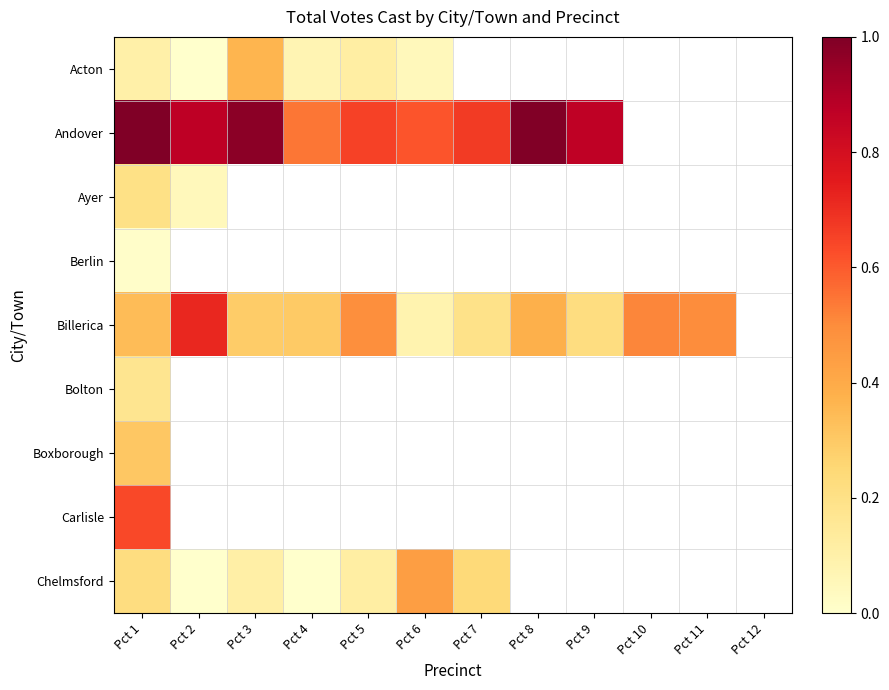

Which category has the lowest value in the Bolton series?

Pct 1